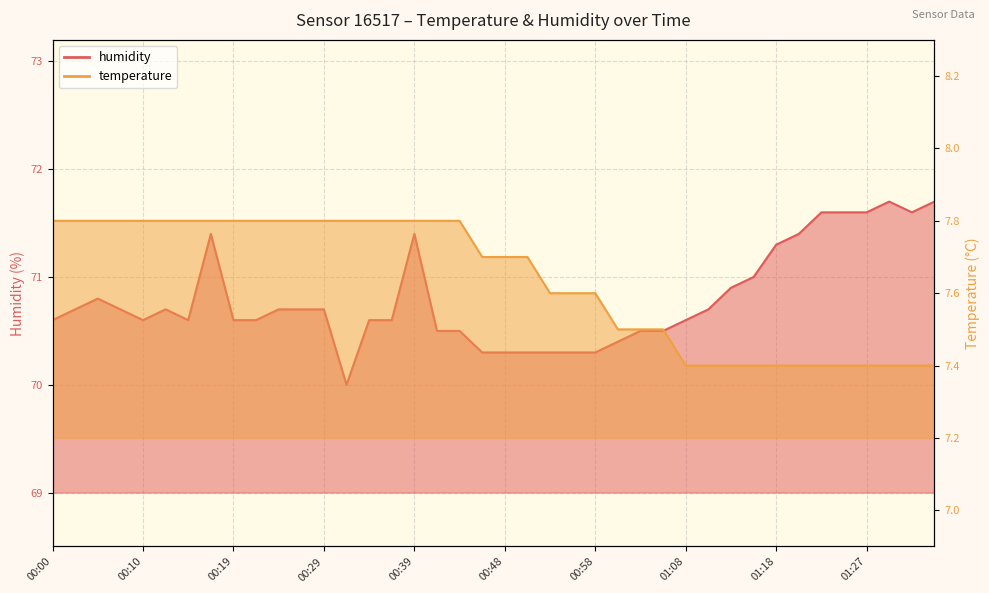

What is the value of the temperature point at the 26th from the left?

7.5